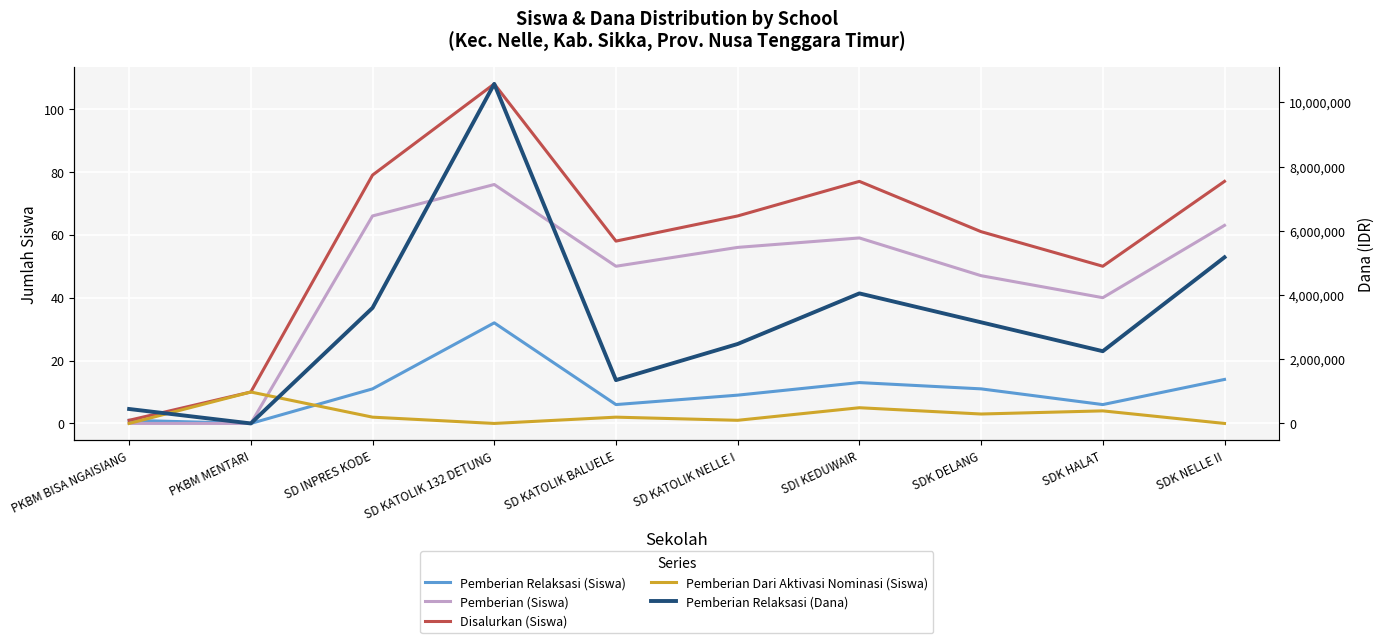

What is the sum of all Pemberian Dari Aktivasi Nominasi (Siswa) values?

27